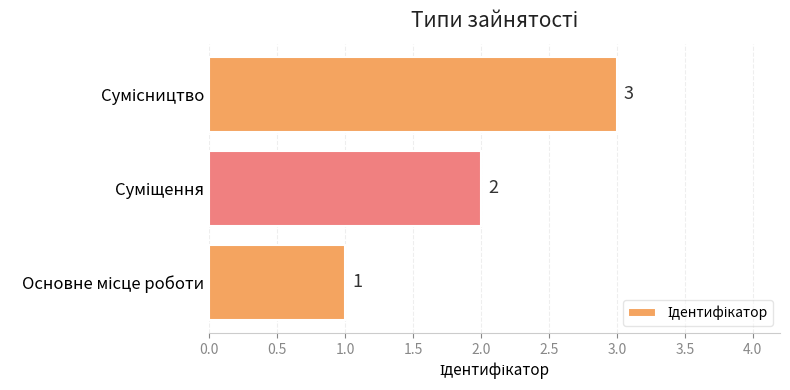

What is the difference between the maximum and second lowest values?

1